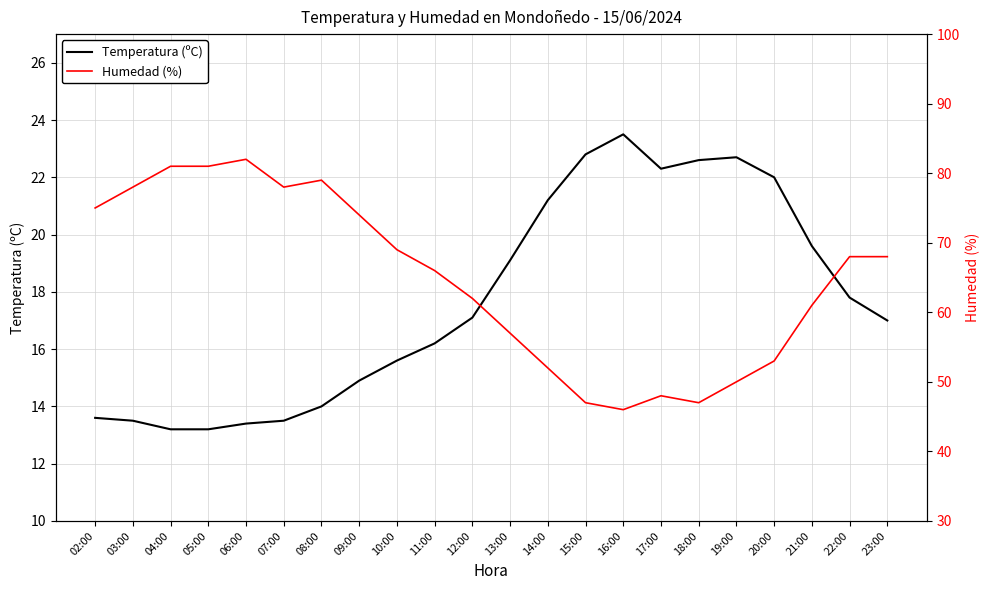

Where is the first local maximum for Humedad (%)?

06:00